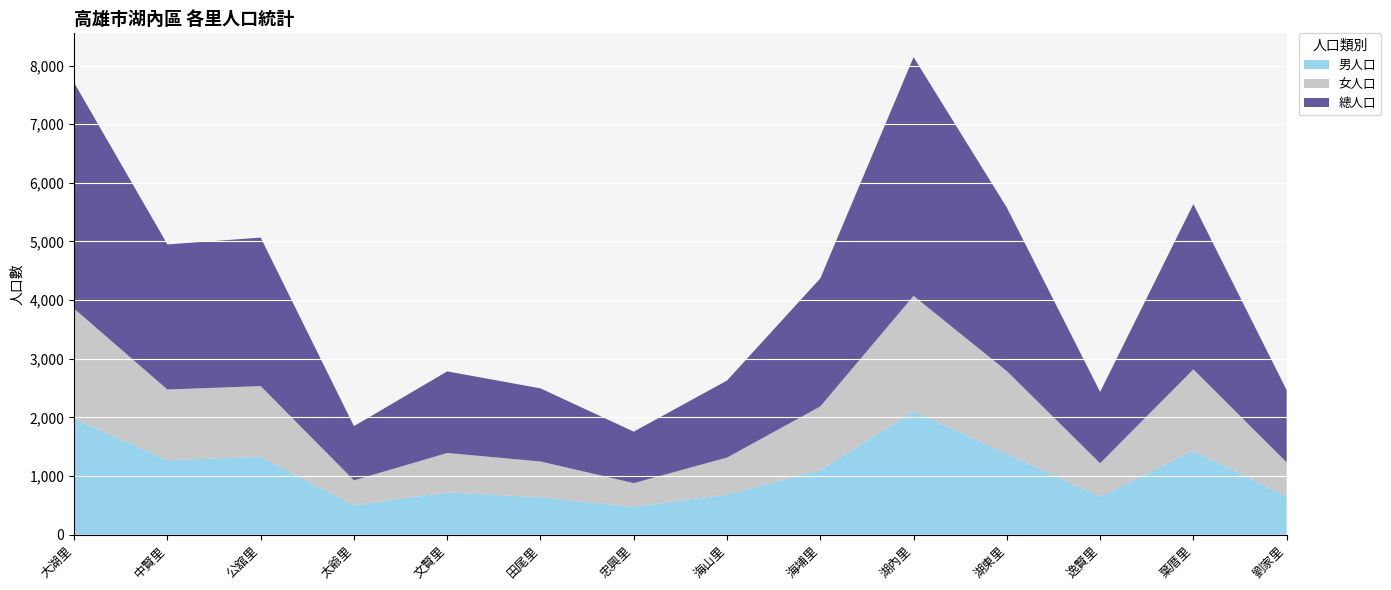

Reading left to right, what are all the values shown in this chart?

男人口: 大湖里=1974	中賢里=1270	公舘里=1325	太爺里=500	文賢里=719	田尾里=637	忠興里=471	海山里=685	海埔里=1098	湖內里=2103	湖東里=1381	逸賢里=643	葉厝里=1431	劉家里=646
女人口: 大湖里=1880	中賢里=1205	公舘里=1208	太爺里=425	文賢里=673	田尾里=610	忠興里=407	海山里=629	海埔里=1088	湖內里=1969	湖東里=1408	逸賢里=574	葉厝里=1388	劉家里=586
總人口: 大湖里=3854	中賢里=2475	公舘里=2533	太爺里=925	文賢里=1392	田尾里=1247	忠興里=878	海山里=1314	海埔里=2185	湖內里=4072	湖東里=2789	逸賢里=1217	葉厝里=2819	劉家里=1232